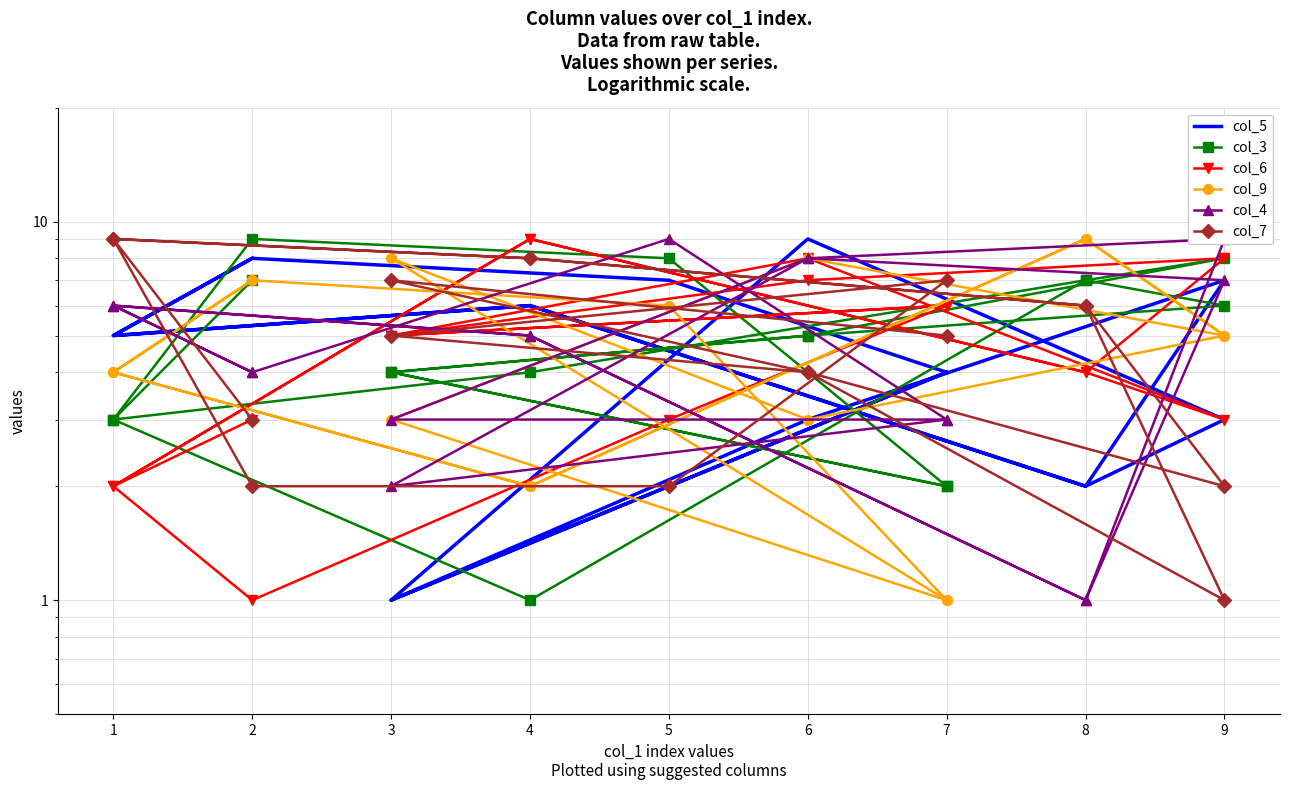

Reading left to right, list all the values displayed in this chart.

col_5: 8	5	6	2	7	3	1	4	7	8	5	6	2	3	9	1	4
col_3: 7	3	4	7	8	5	4	2	8	9	3	1	7	6	5	4	2
col_6: 3	2	9	4	3	8	5	6	3	1	2	9	4	8	7	5	6
col_9: 7	4	2	9	5	8	3	1	6	7	4	2	9	5	3	8	1
col_4: 4	6	5	1	9	8	3	3	9	4	6	5	1	7	8	2	3
col_7: 3	9	8	6	2	4	5	7	2	2	9	8	6	1	4	7	5